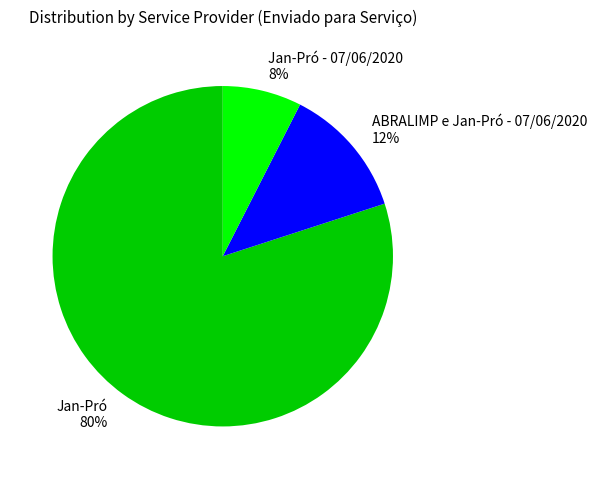

How many segments does this pie chart have?

3